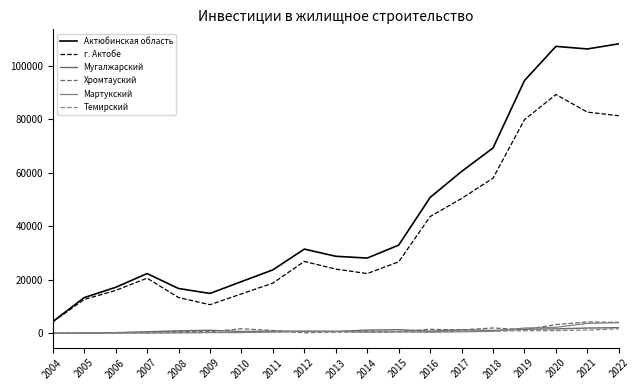

Which series changed the most between 2007 and 2019?

Актюбинская область